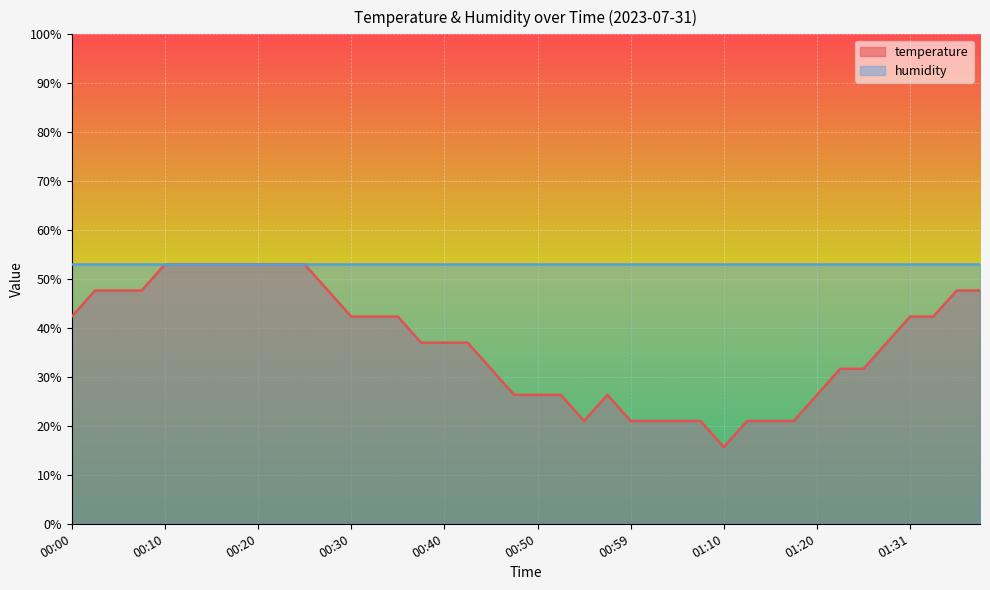

What value does the data have at 00:55?

21.0